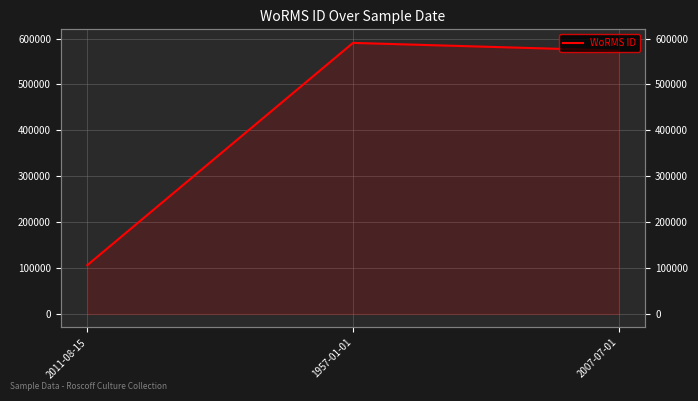

Does the chart have visible grid lines?

Yes